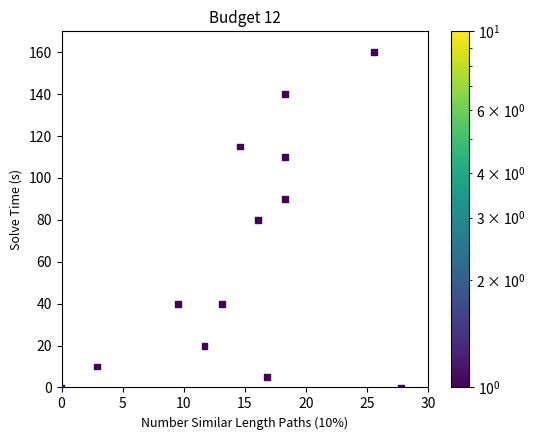

What is the range of Y values (max minus min)?

160.0